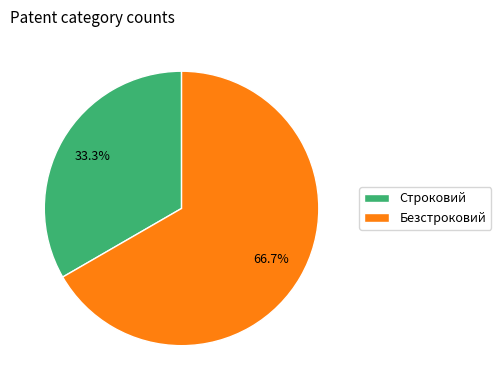

True or false: Безстроковий accounts for 67% of the total.

True